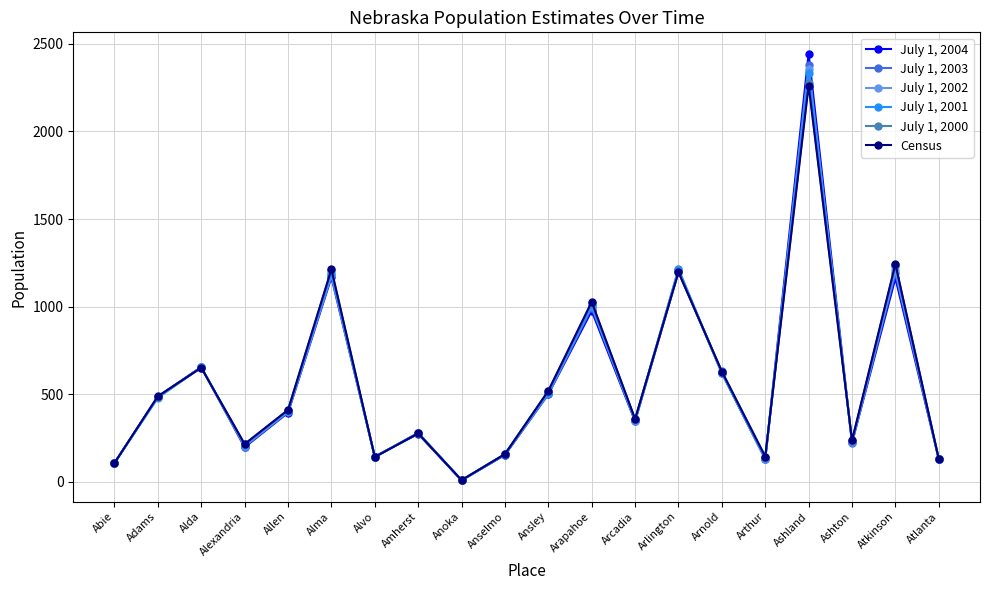

What is the difference between the maximum and second lowest values in the July 1, 2000 series?

2167